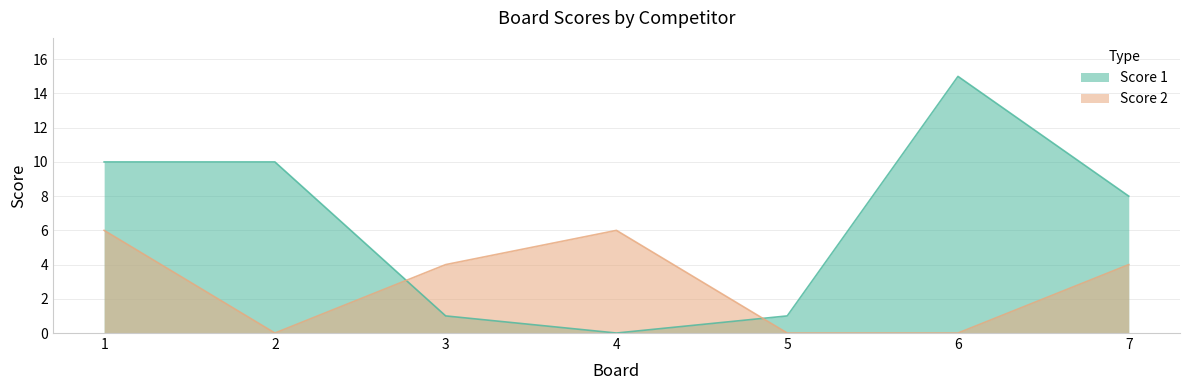

What is the total value across all series at 4?

6